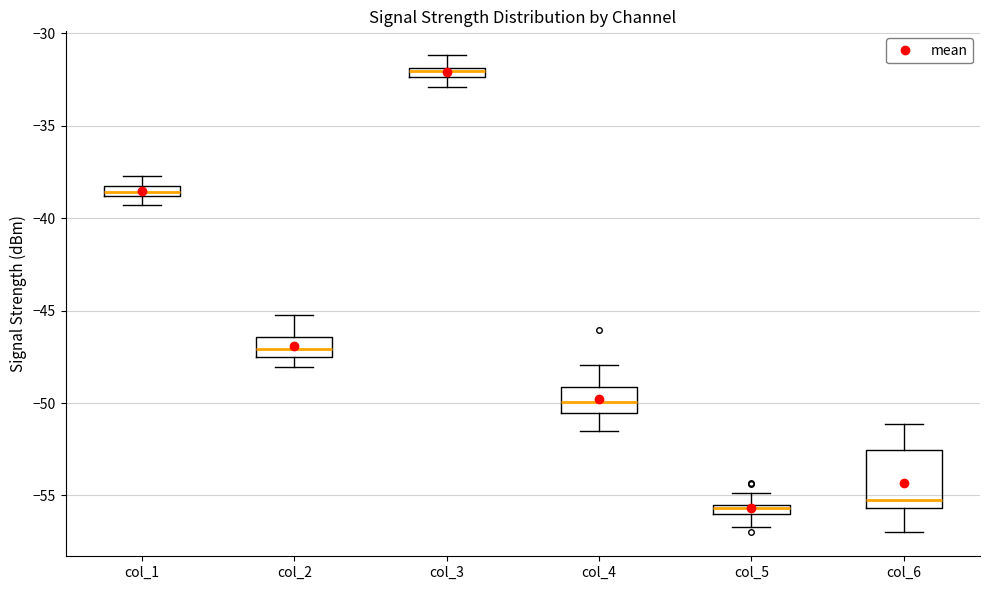

Comparing the boxes themselves (not the whiskers), which one is the tallest?

col_6